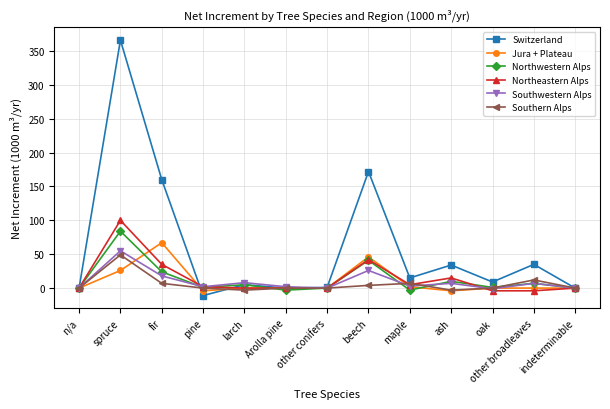

At which category is the sum across all series the highest?

spruce